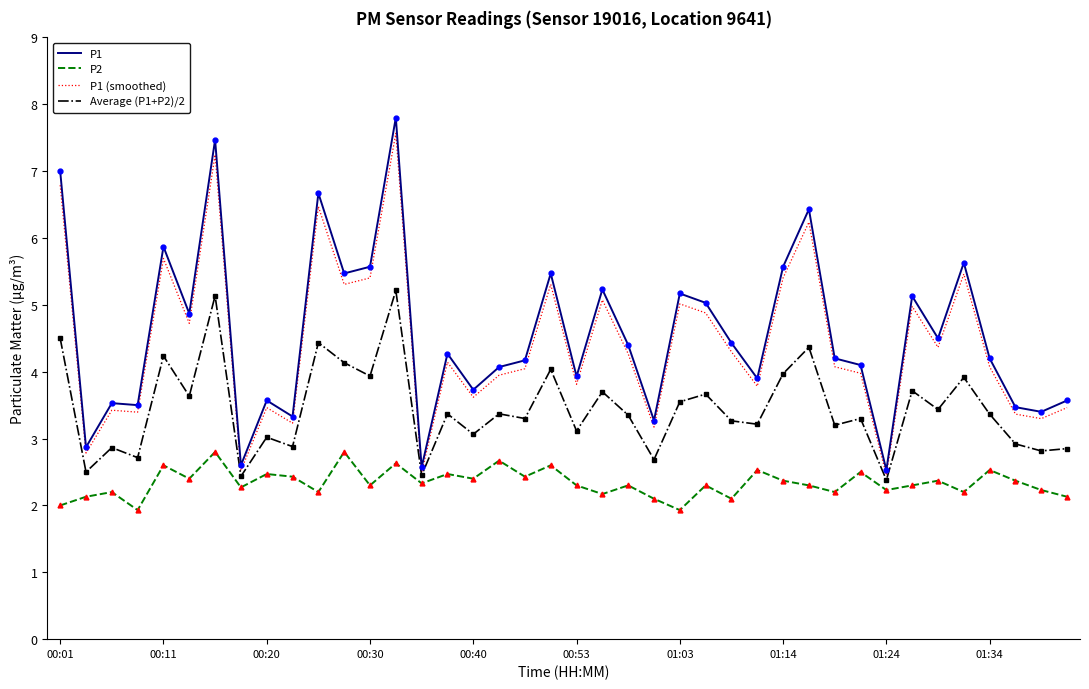

What is the minimum value shown in the chart?

1.9